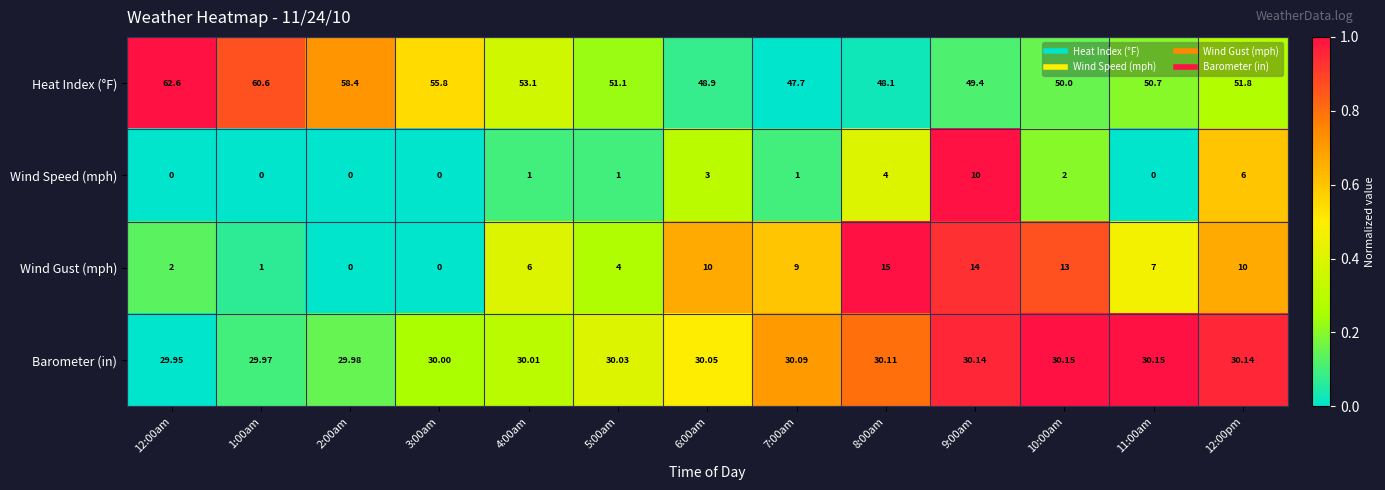

What is the difference between the highest and lowest values at 3:00am?

55.8